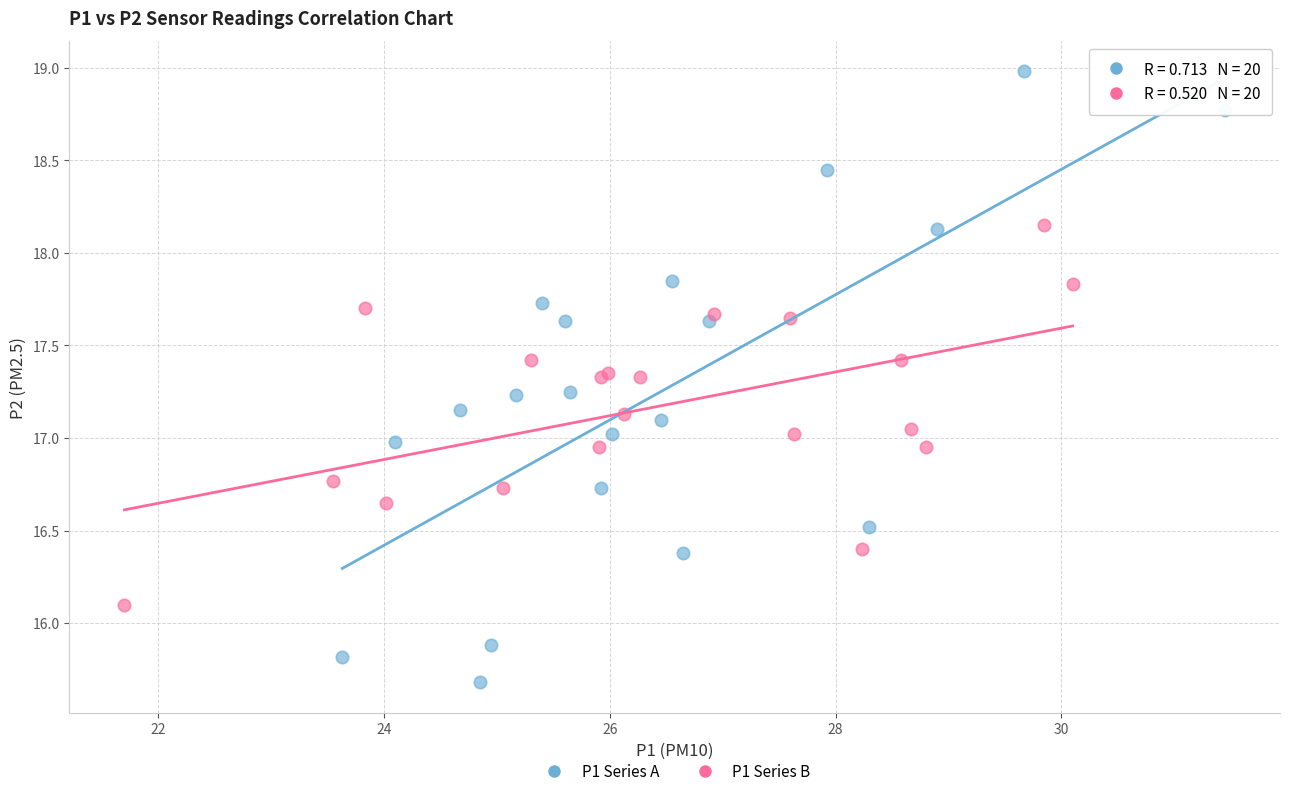

What are all the series names shown in the legend?

P1 Series A, P1 Series B